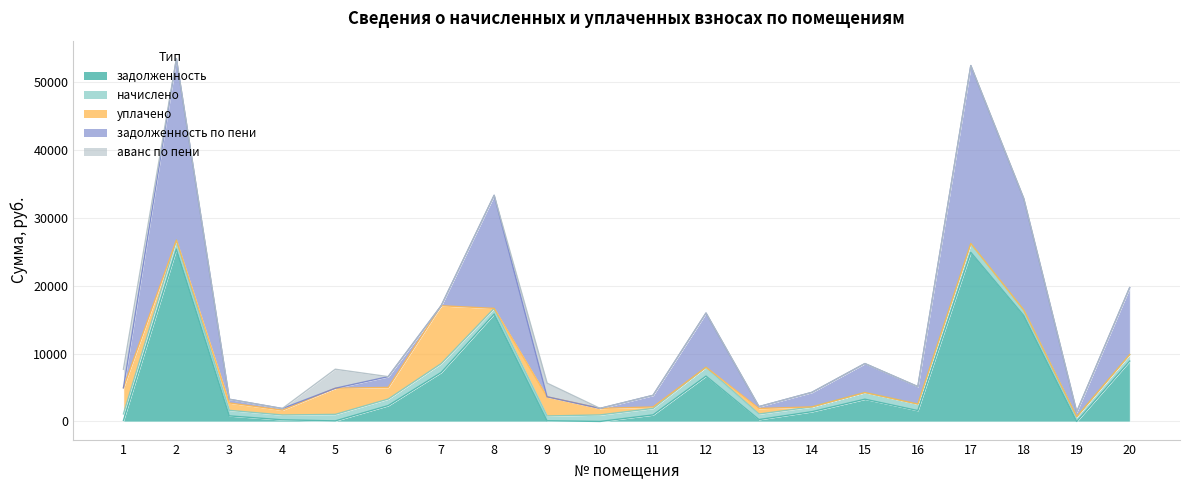

List the series in order of their peak value, lowest first.

начислено, аванс по пени, уплачено, задолженность, задолженность по пени